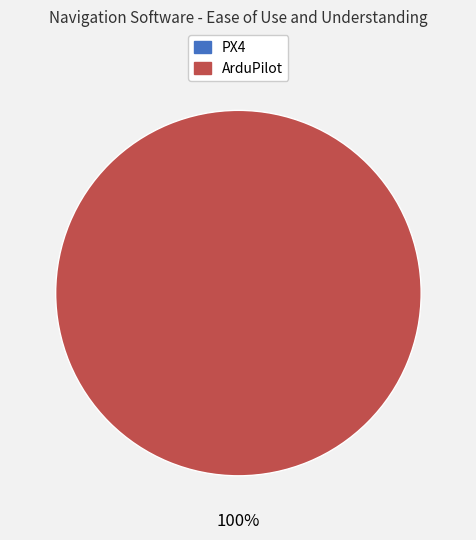

To the nearest percent, what percentage of the pie is ArduPilot?

100%